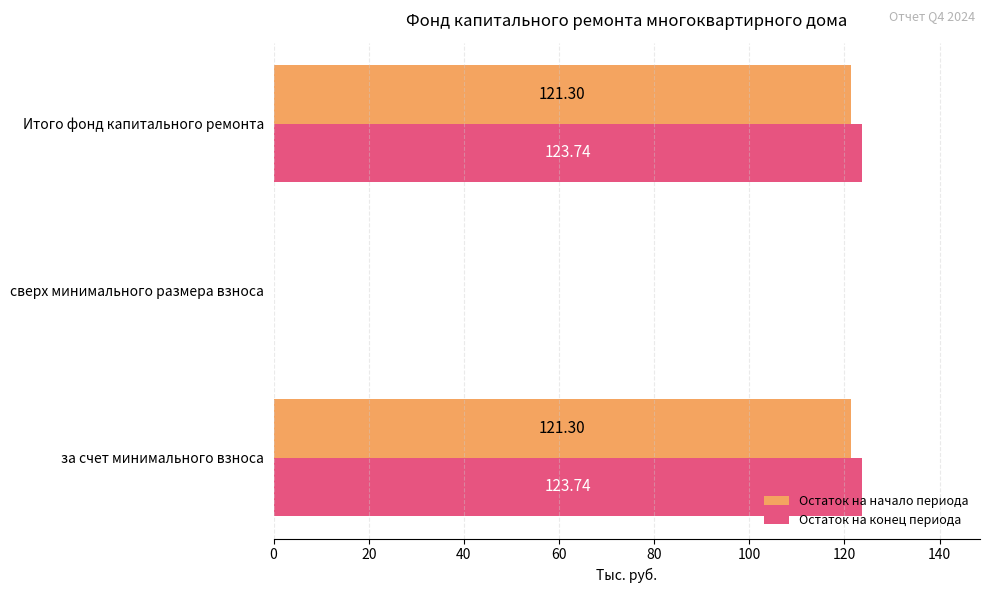

Between сверх минимального размера взноса and Итого фонд капитального ремонта, which series saw the biggest shift?

Остаток на конец периода